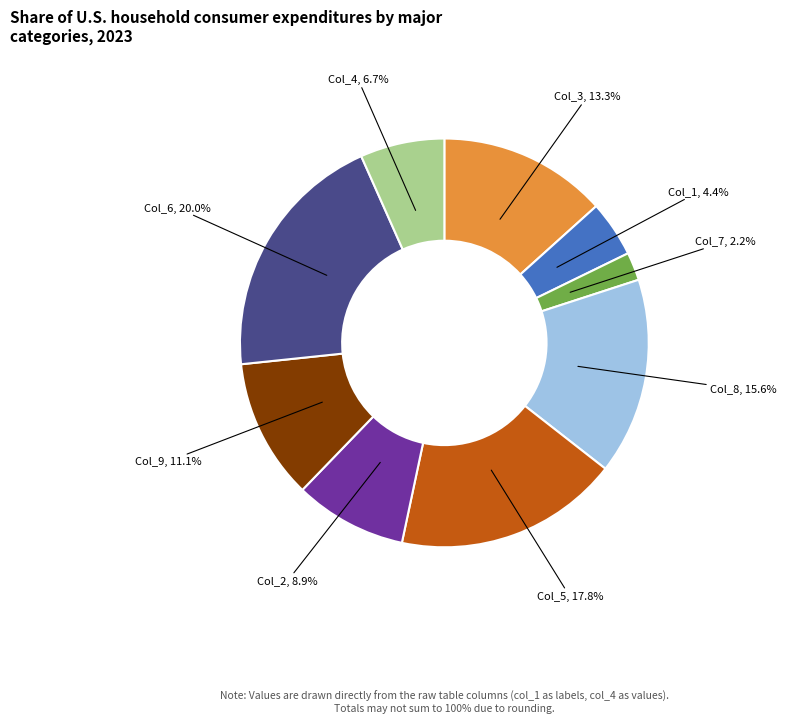

Which category has the smallest portion of the pie?

Col_7, 2.2%